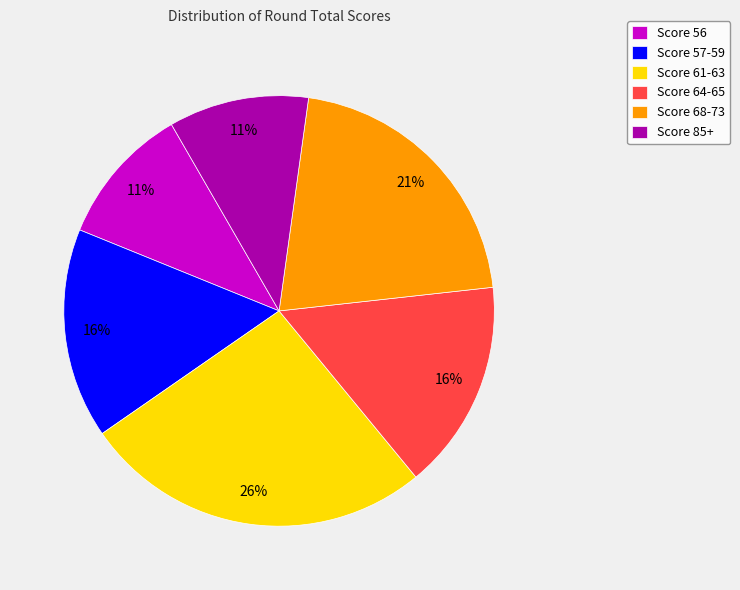

How many segments does this pie chart have?

6